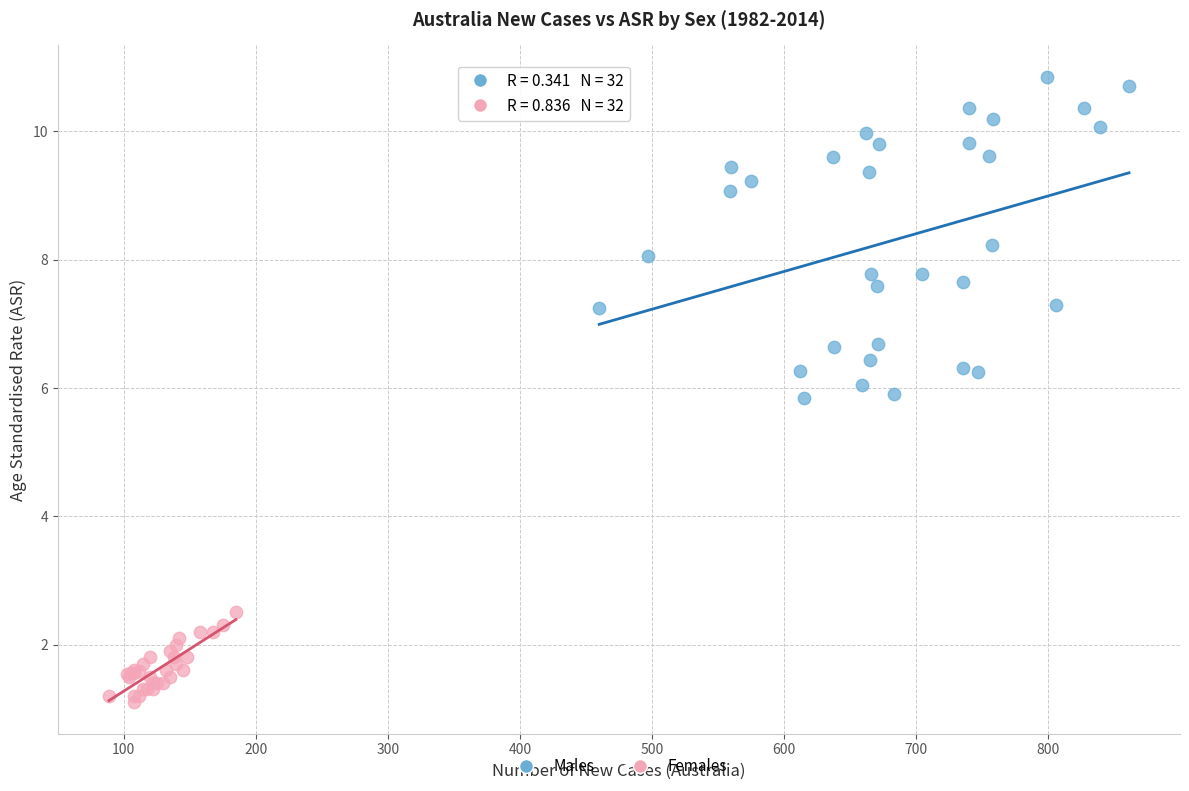

Which series contains the lowest Y value?

Females